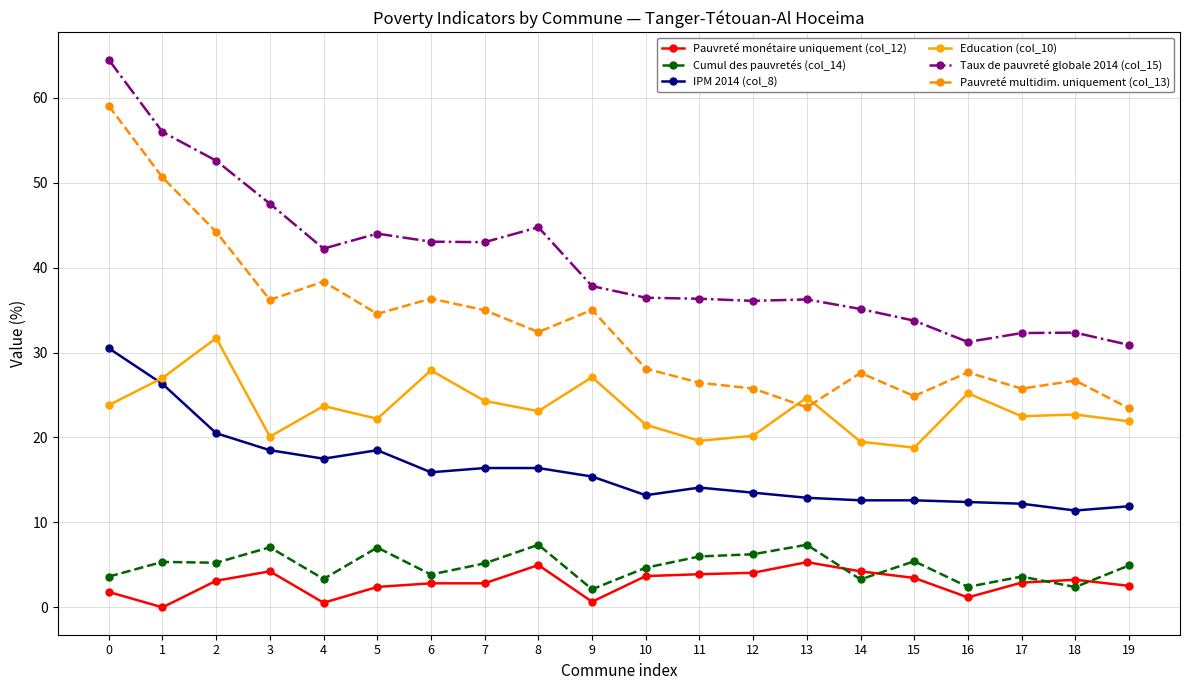

The Pauvreté multidim. uniquement (col_13) series shows 38.4 at 4. True or false?

True